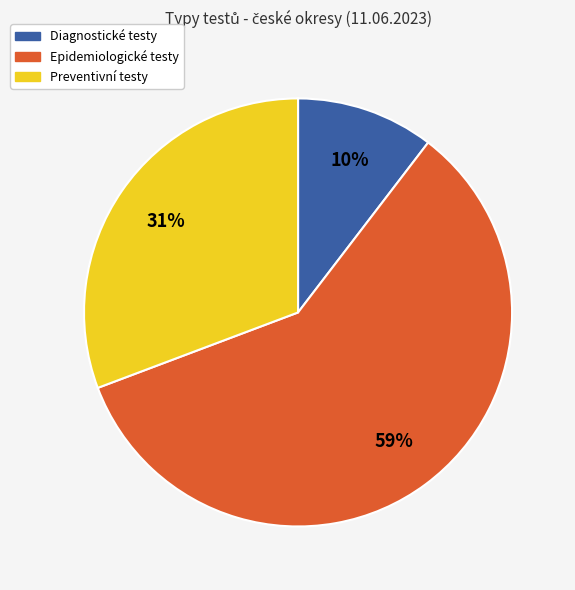

How many slices are in this pie chart?

3